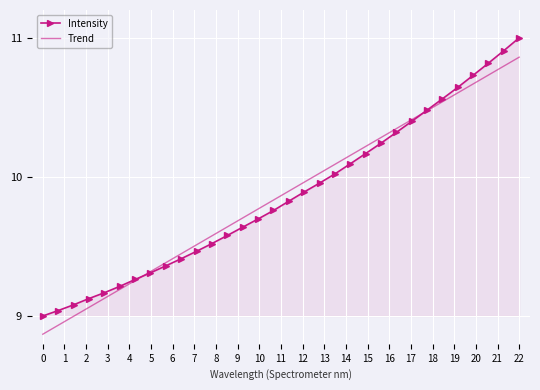

Rank the series by their maximum value, from highest to lowest.

Intensity, Trend